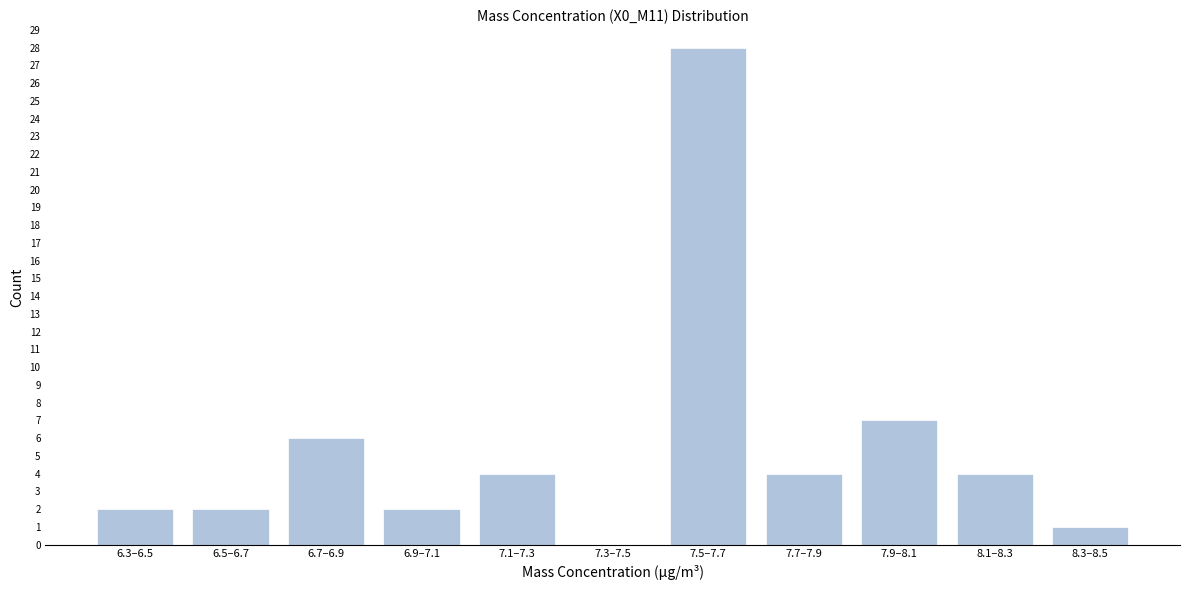

Reading right to left, list all the values displayed in this chart.

8.3–8.5=1	8.1–8.3=4	7.9–8.1=7	7.7–7.9=4	7.5–7.7=28	7.3–7.5=0	7.1–7.3=4	6.9–7.1=2	6.7–6.9=6	6.5–6.7=2	6.3–6.5=2